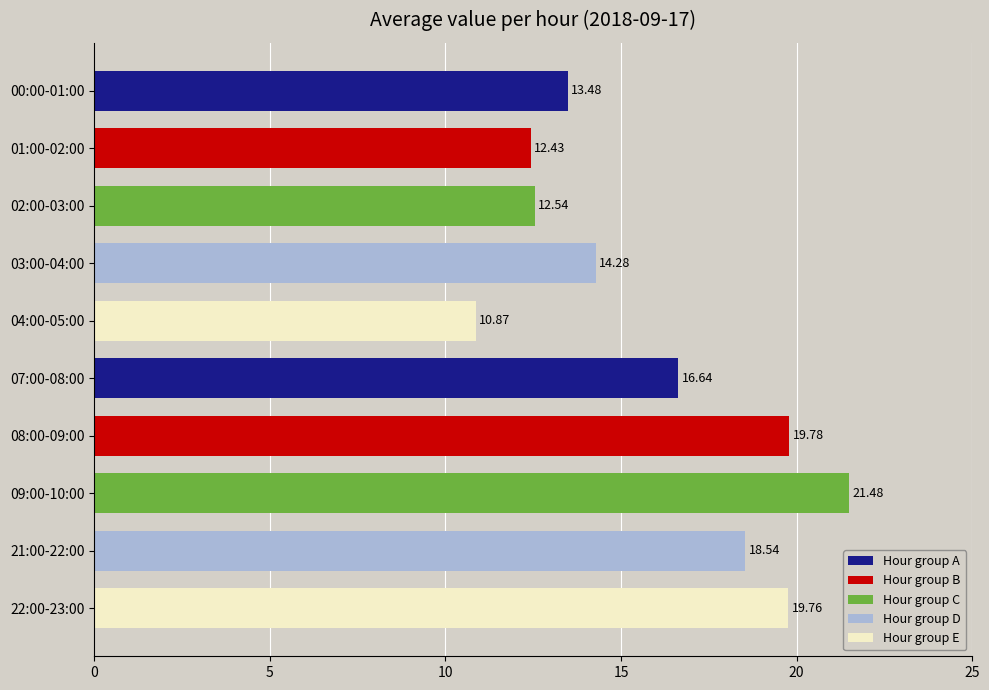

How many data points are above 16?

5